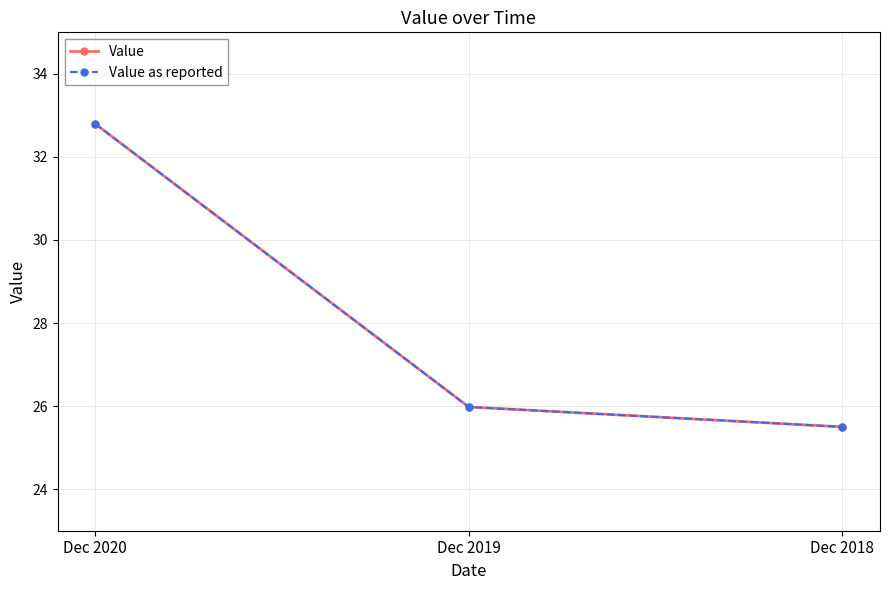

At which label does Value reach its minimum?

Dec 2018